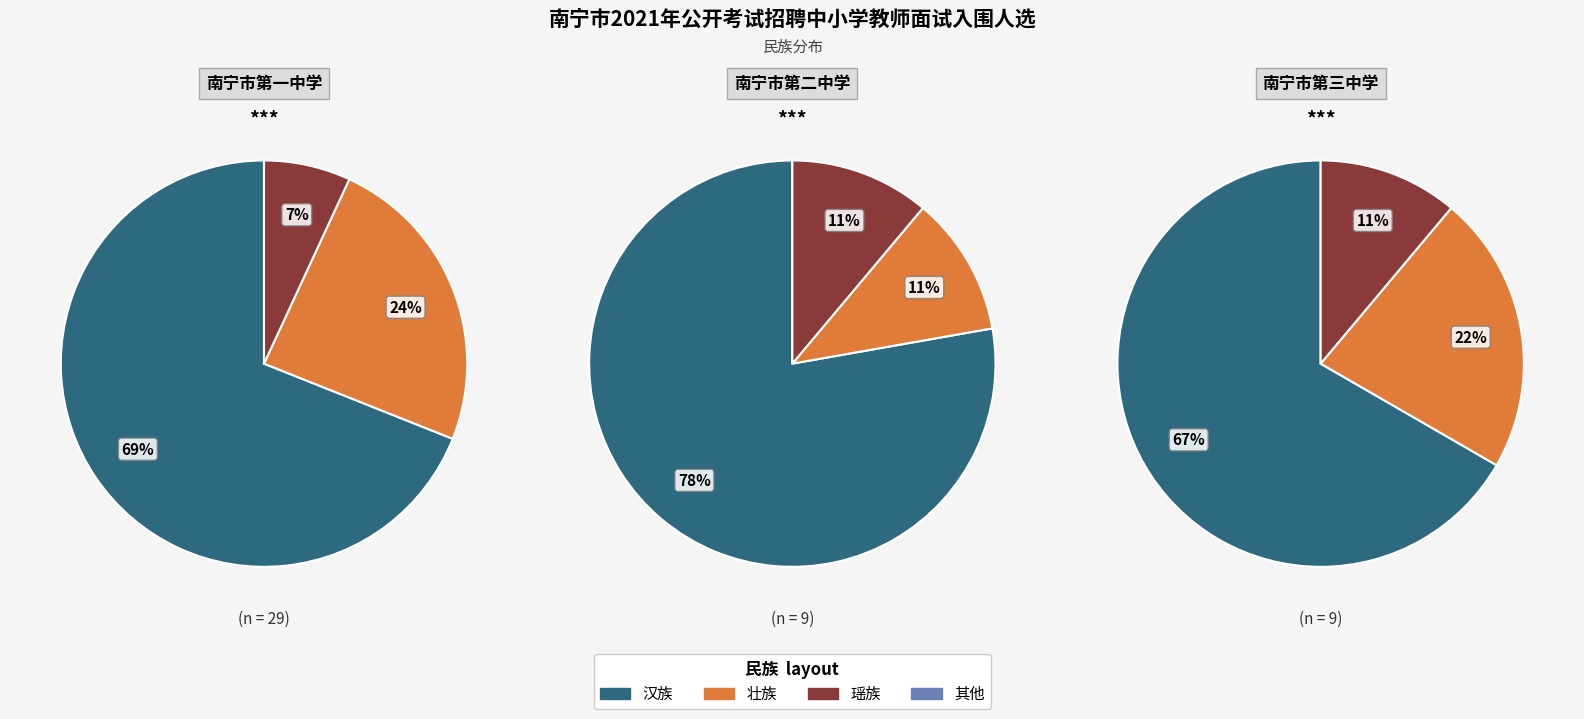

Is 男 the majority of the pie?

No